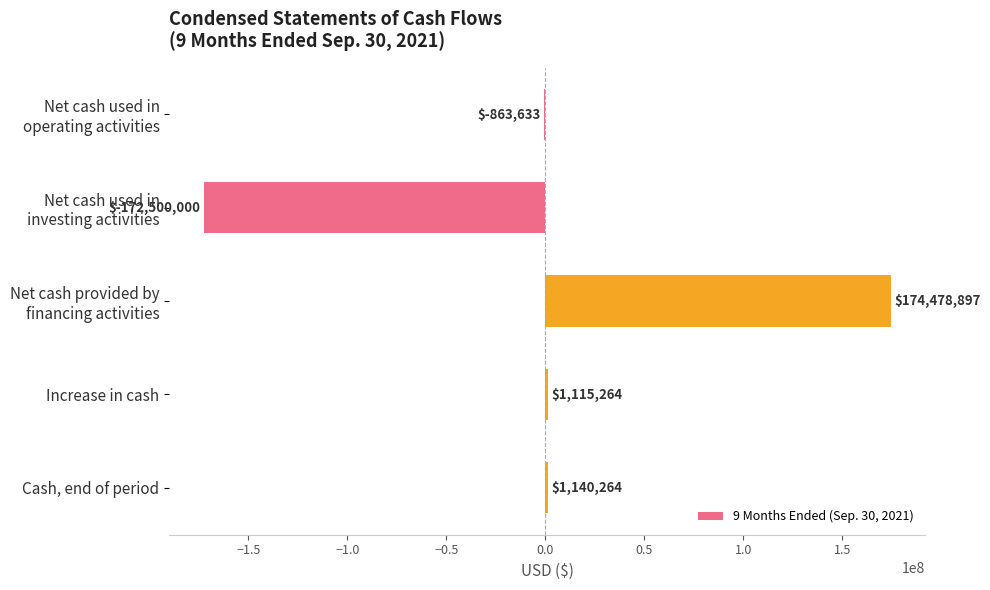

Is it true that the value at Increase in cash is 1115264?

True